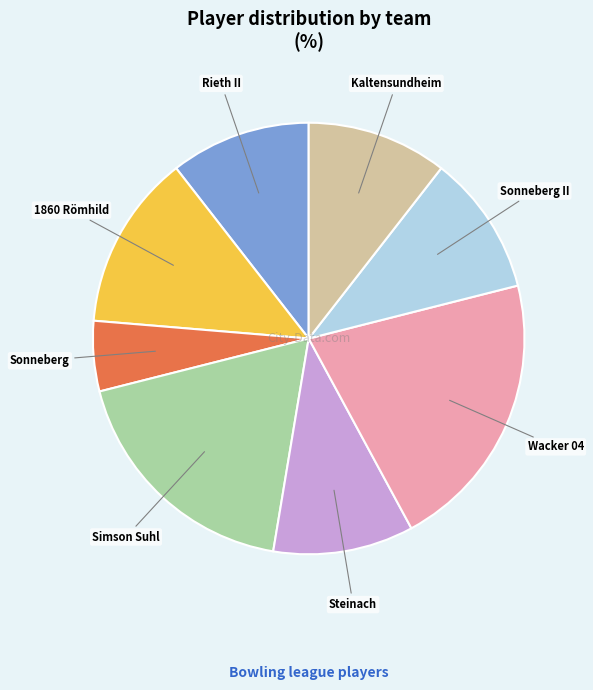

Is there a majority slice in this chart?

No